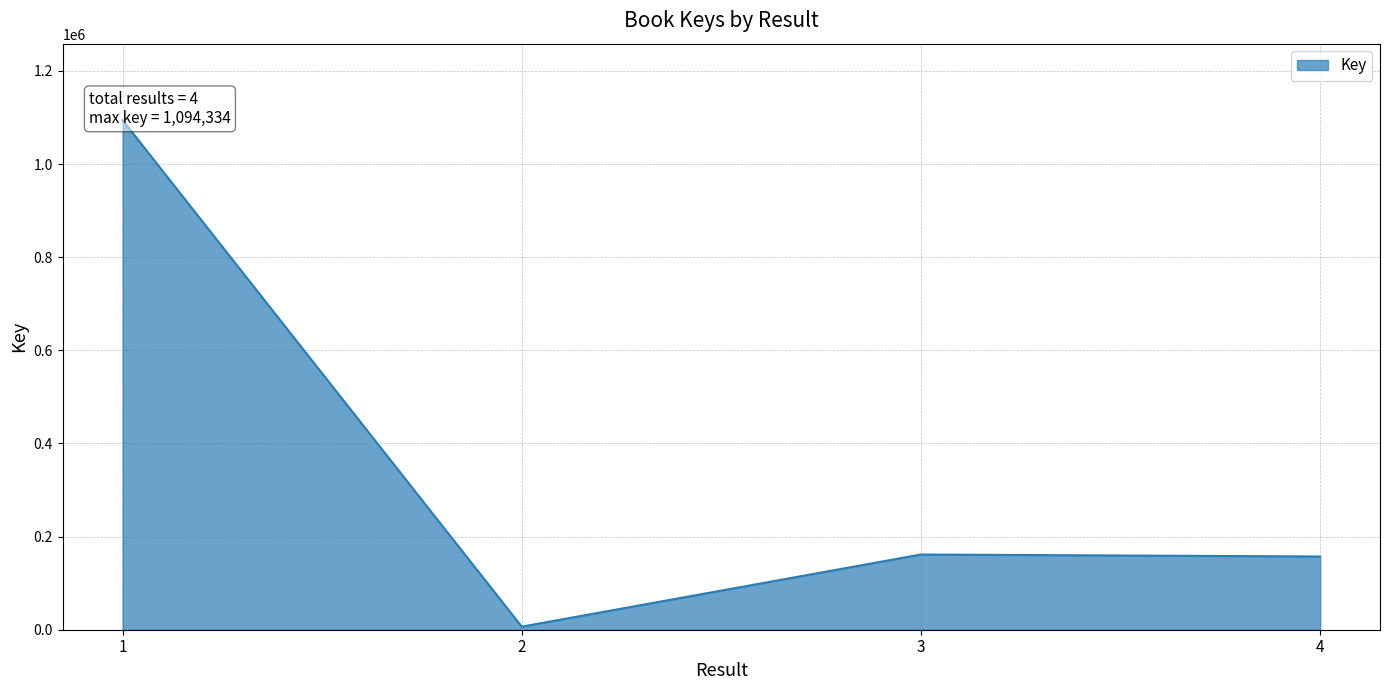

At which category does the chart reach its minimum across all series?

2